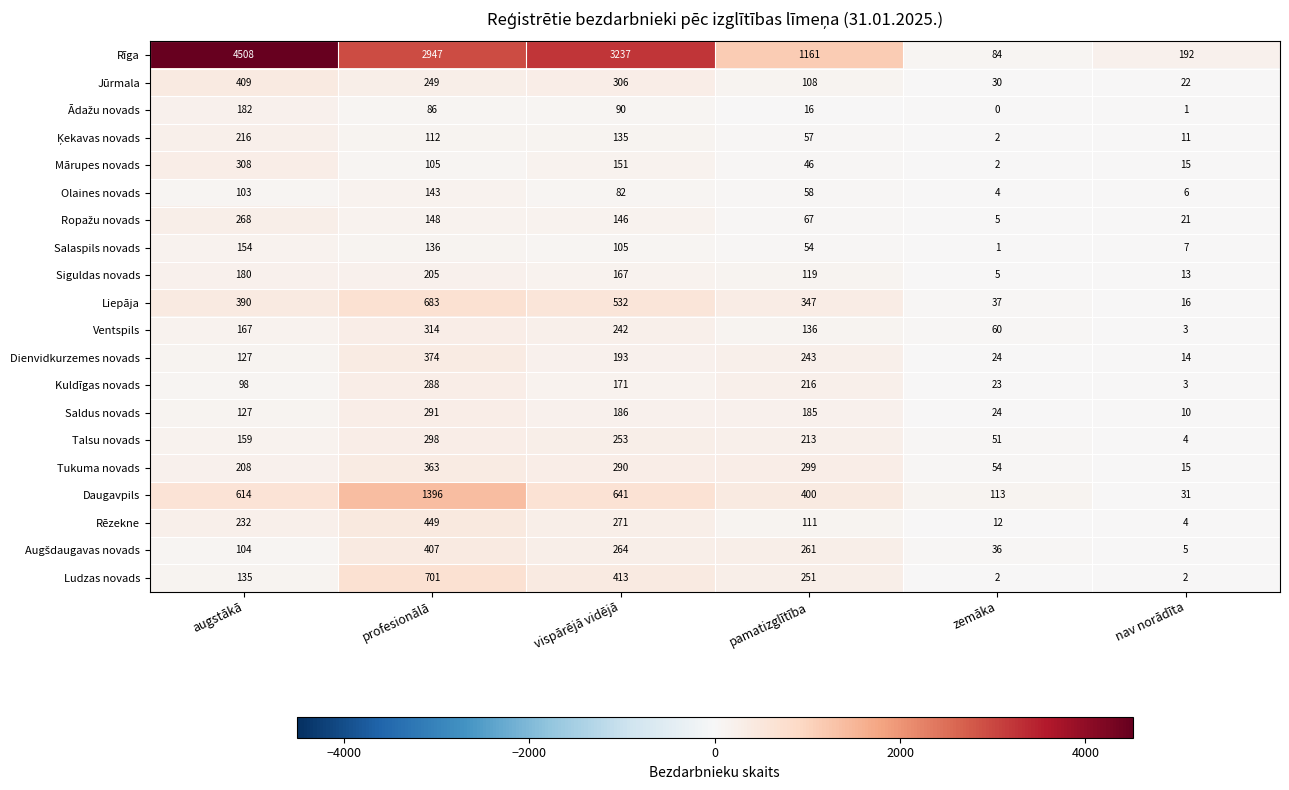

What is the spread (max minus min) of values at nav norādīta?

191